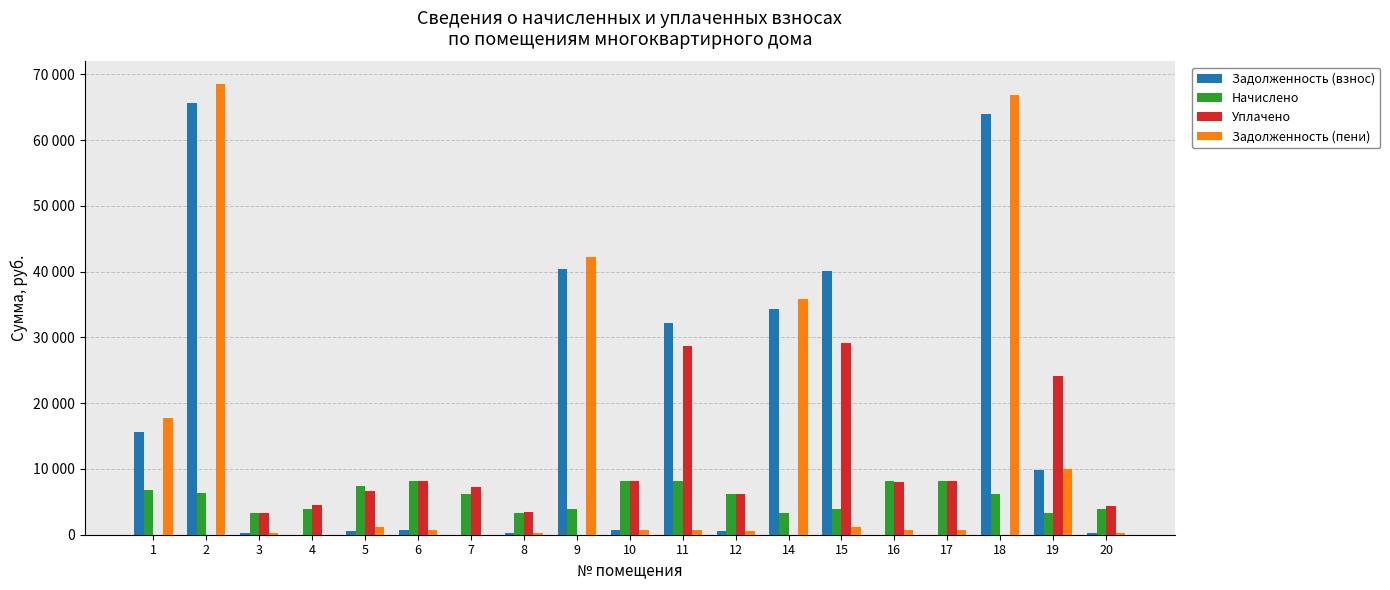

Is it true that Задолженность (взнос) equals 437.8 at 3?

False